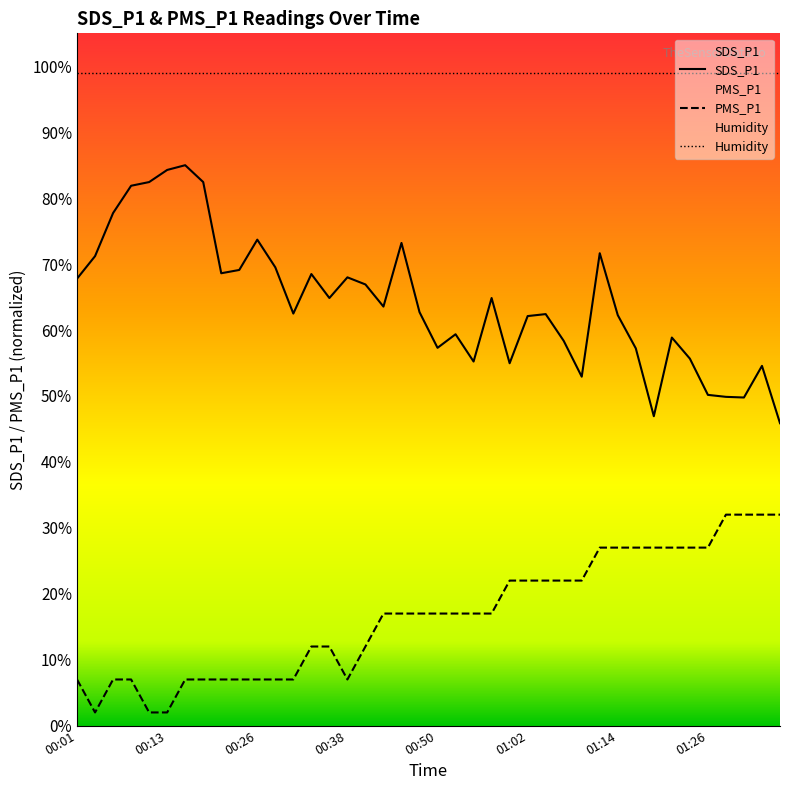

What is the label of the 26th point from the right?

00:35